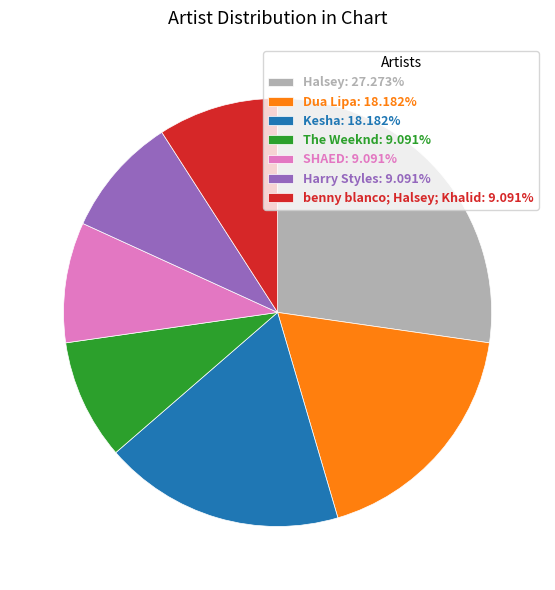

Does SHAED: 9.091% account for over 50% of the chart?

No